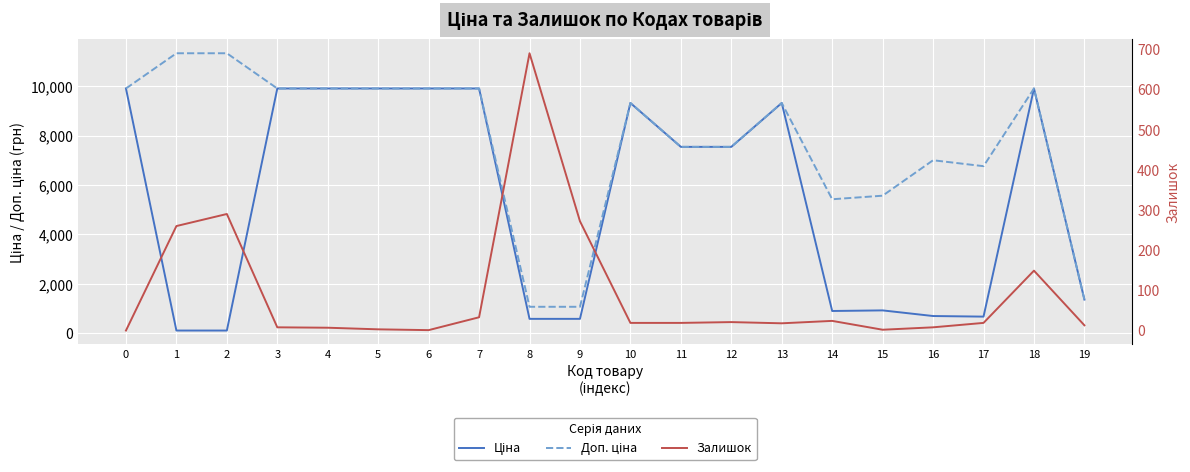

Rank the series by their maximum value, from highest to lowest.

Доп. ціна, Ціна, Залишок